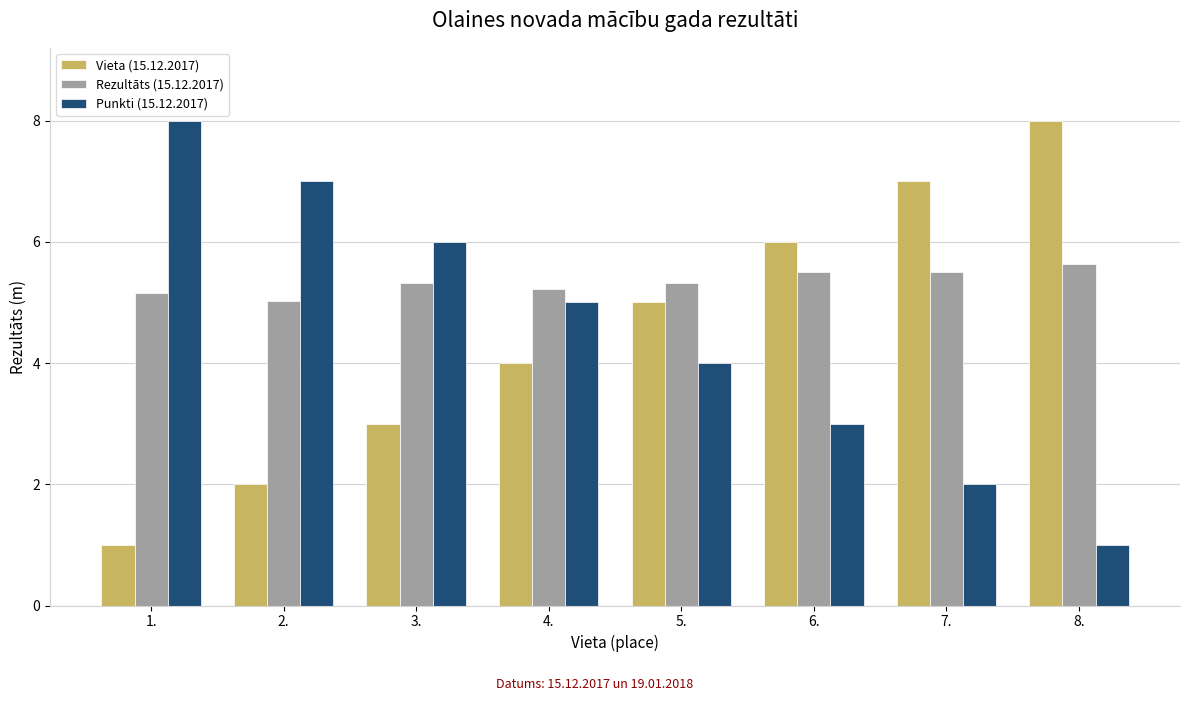

Reading left to right, extract all data points from this chart.

Vieta (15.12.2017): 1.0	2.0	3.0	4.0	5.0	6.0	7.0	8.0
Rezultāts (15.12.2017): 5.2	5.0	5.3	5.2	5.3	5.5	5.5	5.6
Punkti (15.12.2017): 8.0	7.0	6.0	5.0	4.0	3.0	2.0	1.0